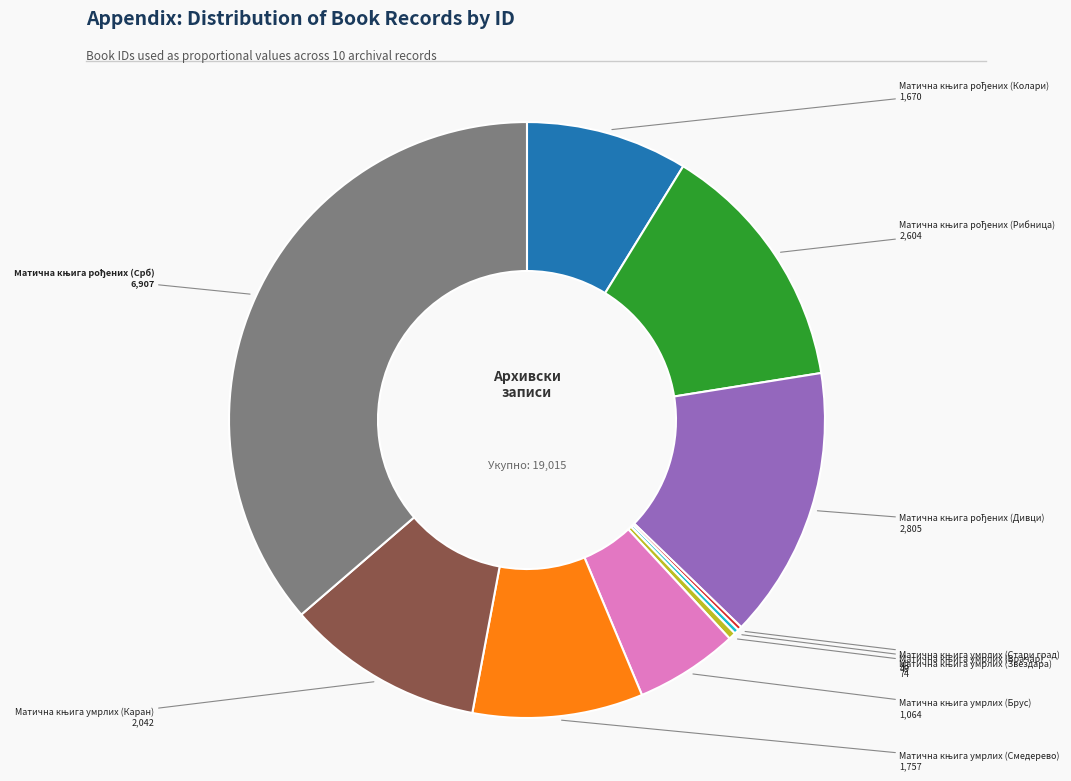

Is there a majority slice in this chart?

No